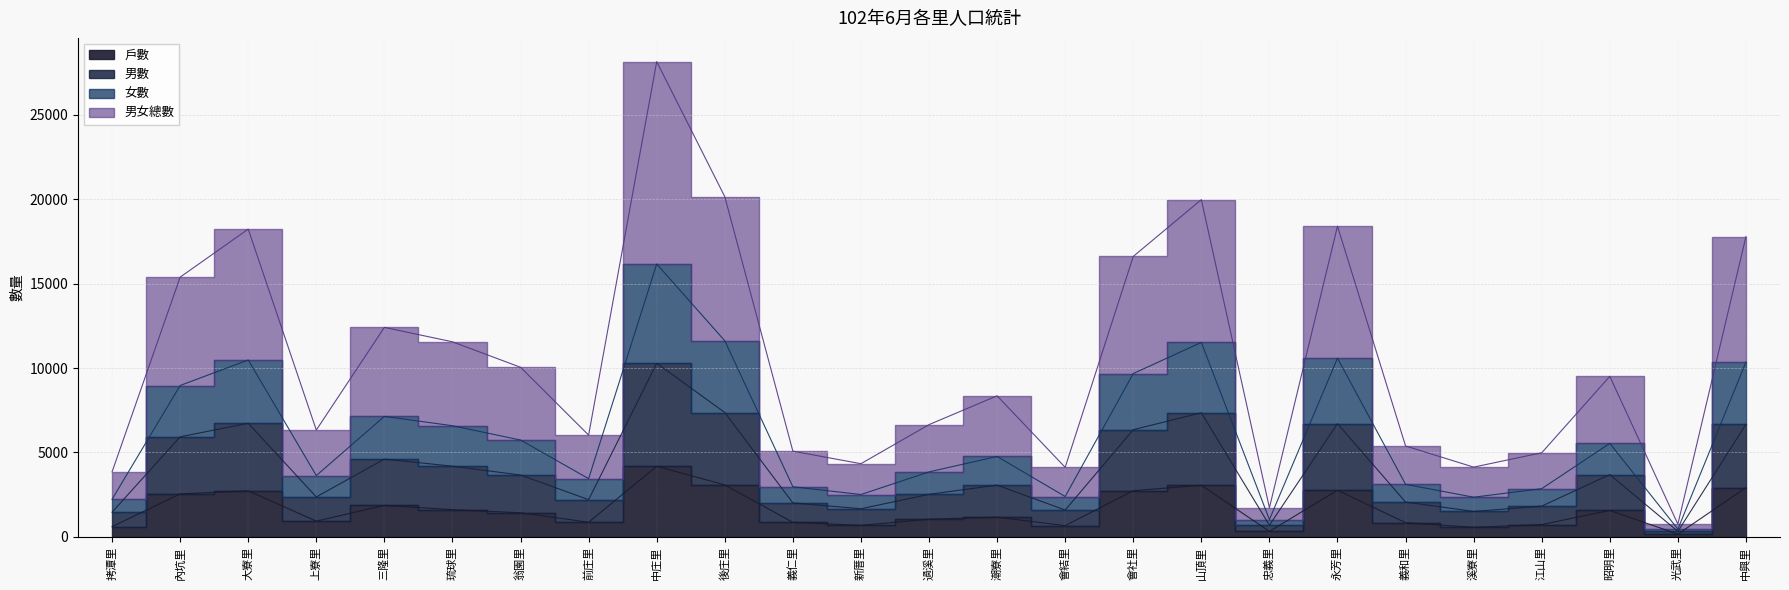

At which label does 男女總數 reach its peak?

中庄里